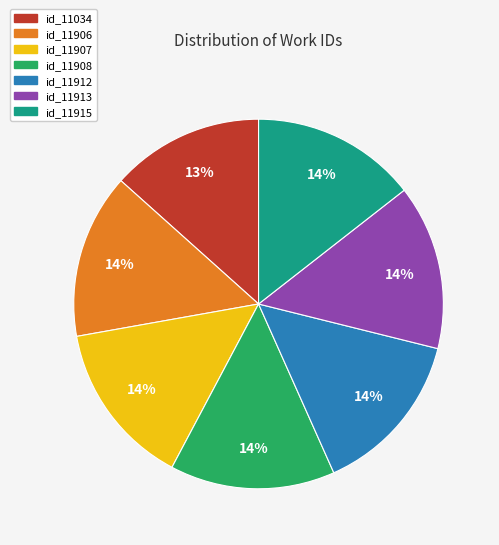

Is there any slice that represents more than half of the pie?

No